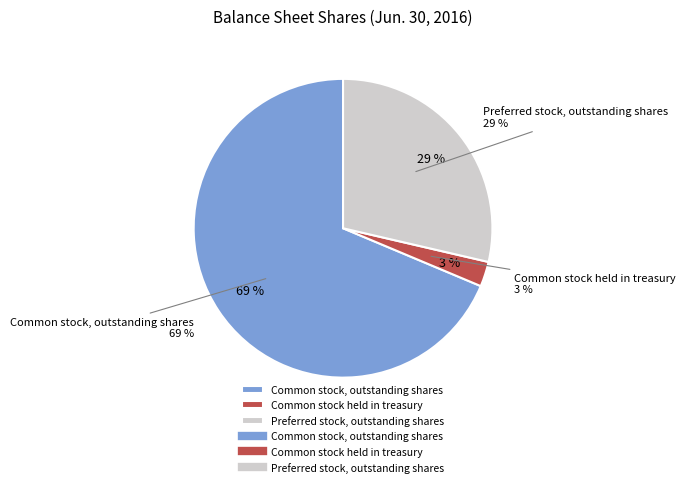

Is there any slice that represents more than half of the pie?

Yes